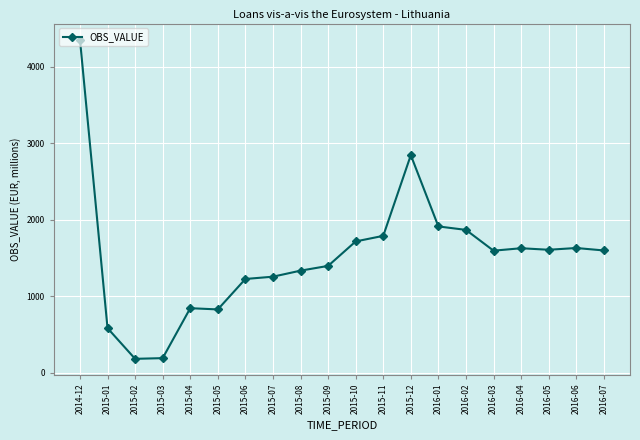

Which has a higher value, 2016-06 or 2014-12?

2014-12